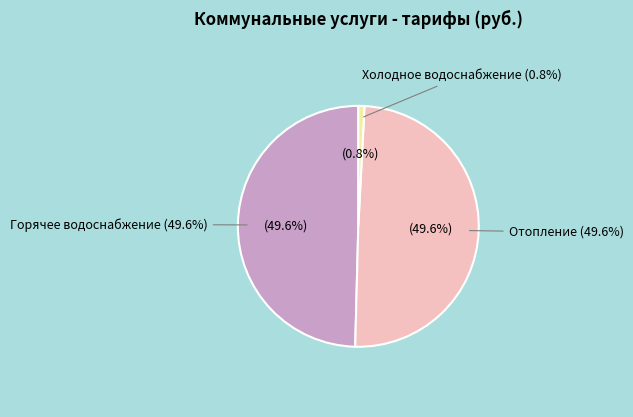

Between Холодное водоснабжение and Отопление, which is larger?

Отопление